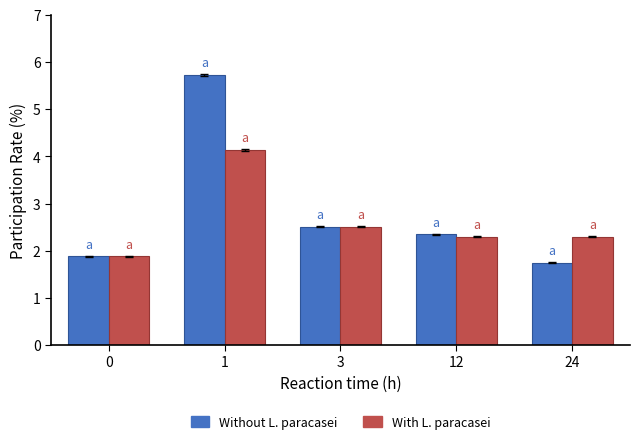

At which category does the chart reach its peak across all series?

1